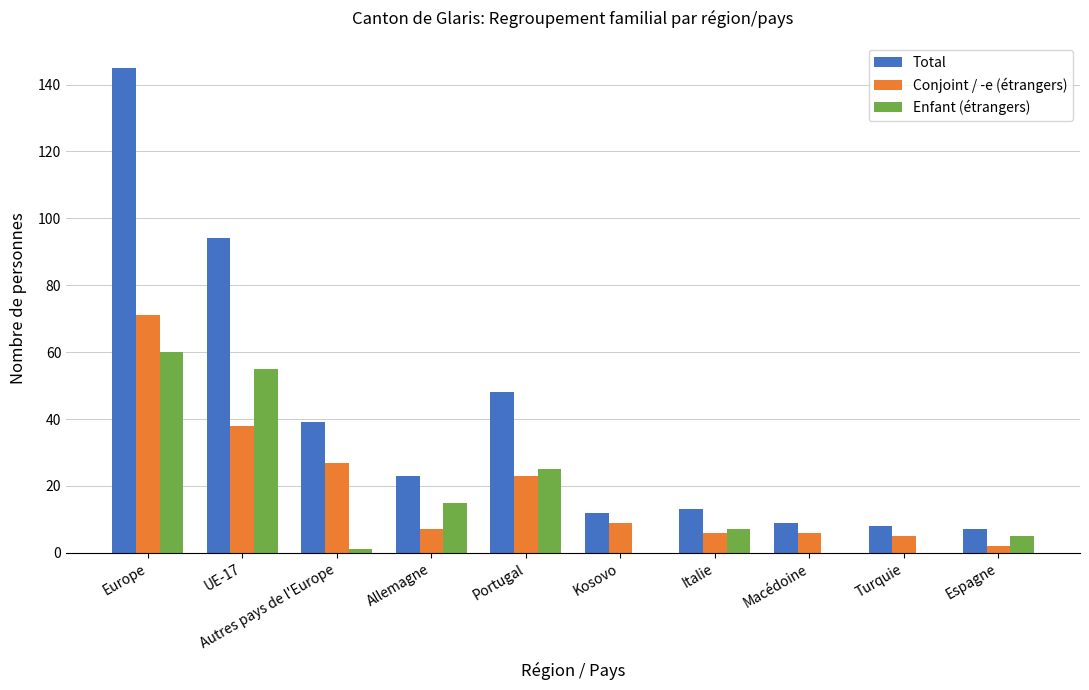

What is the sum of all Total values?

398